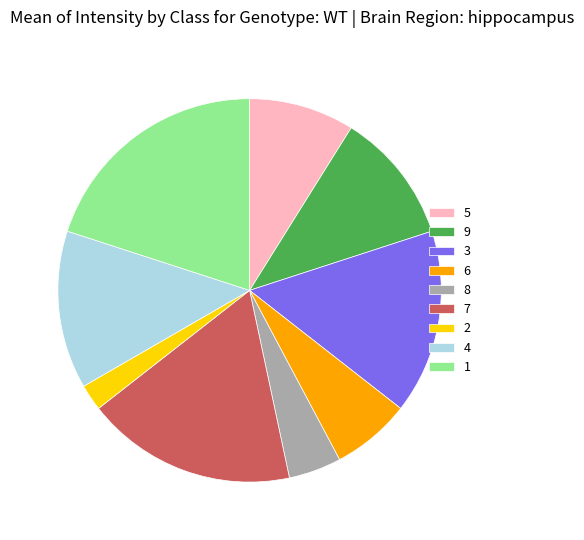

What is the ratio of the value at 5 to the value at 1?

0.4